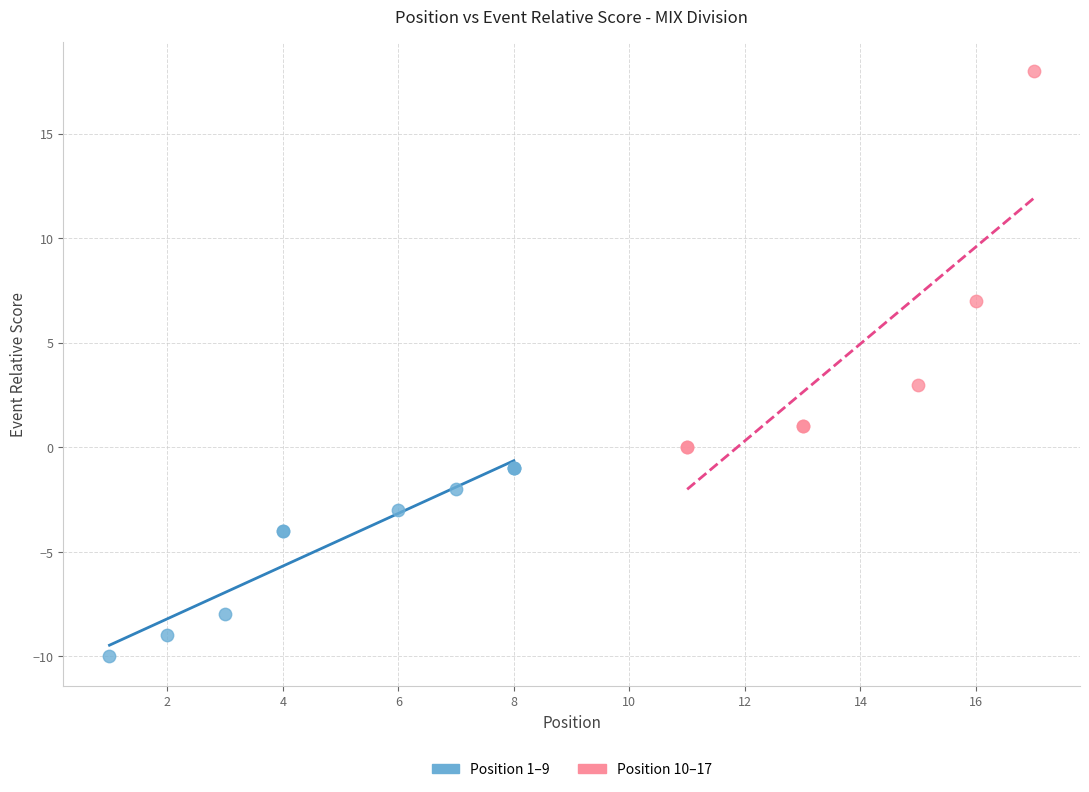

What are all the series names shown in the legend?

Position 1–9, Position 10–17